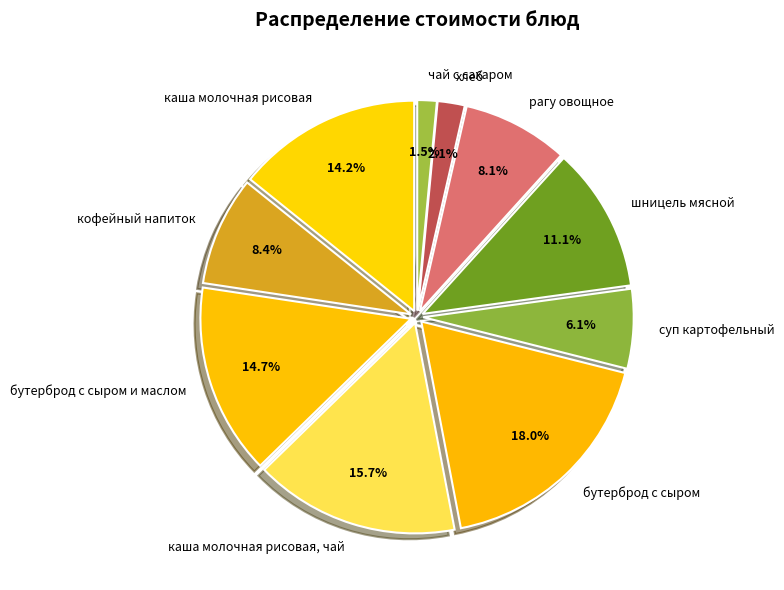

To the nearest percent, what is the combined percentage of каша молочная рисовая and чай с сахаром?

16%